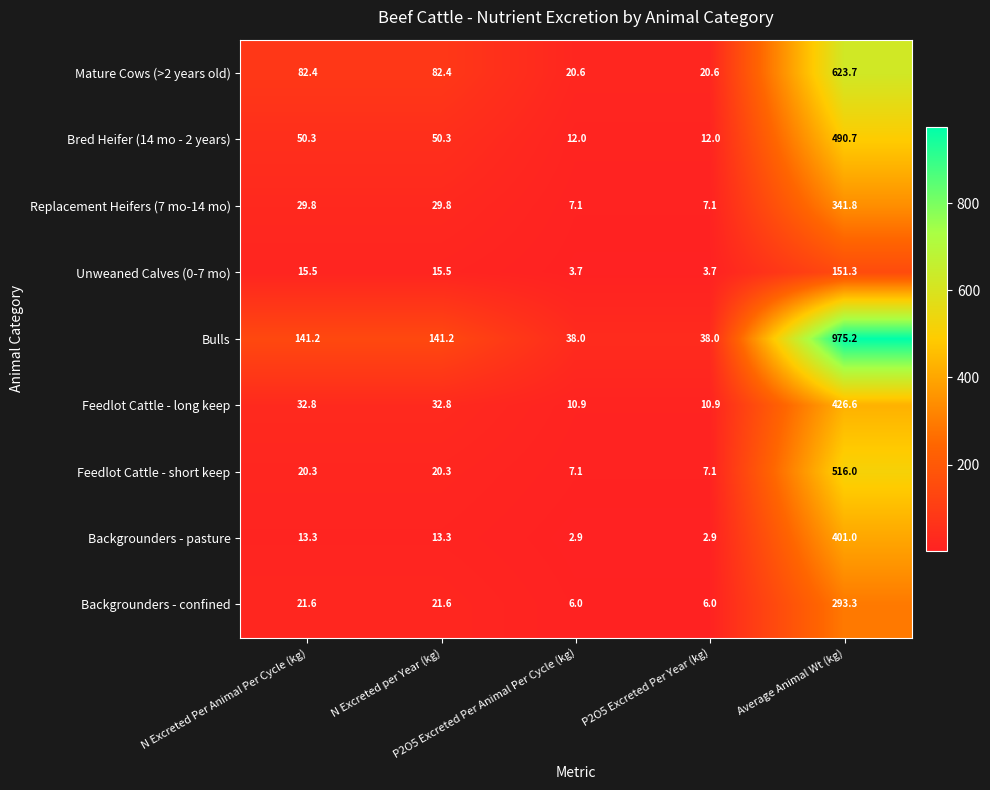

List the series in order of their peak value, lowest first.

Unweaned Calves (0-7 mo), Backgrounders - confined, Replacement Heifers (7 mo-14 mo), Backgrounders - pasture, Feedlot Cattle - long keep, Bred Heifer (14 mo - 2 years), Feedlot Cattle - short keep, Mature Cows (>2 years old), Bulls